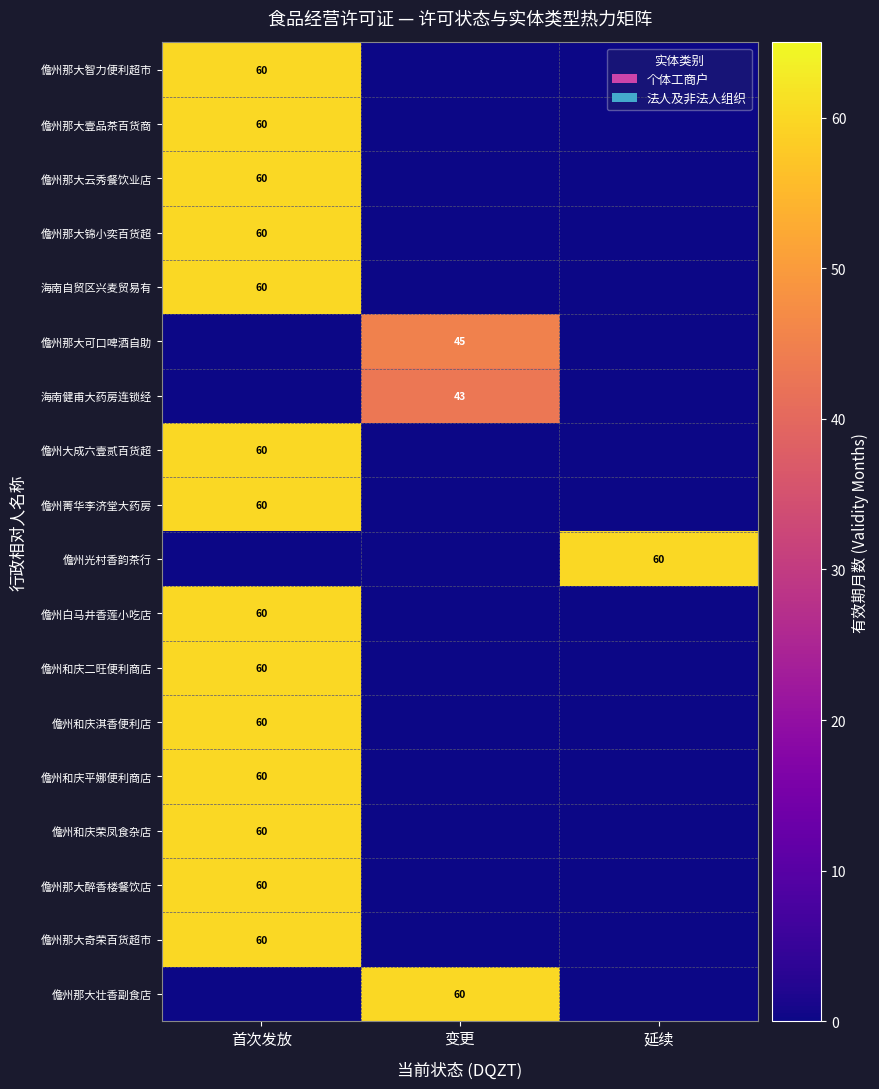

The 儋州那大壮香副食店 series shows 60 at 变更. True or false?

True